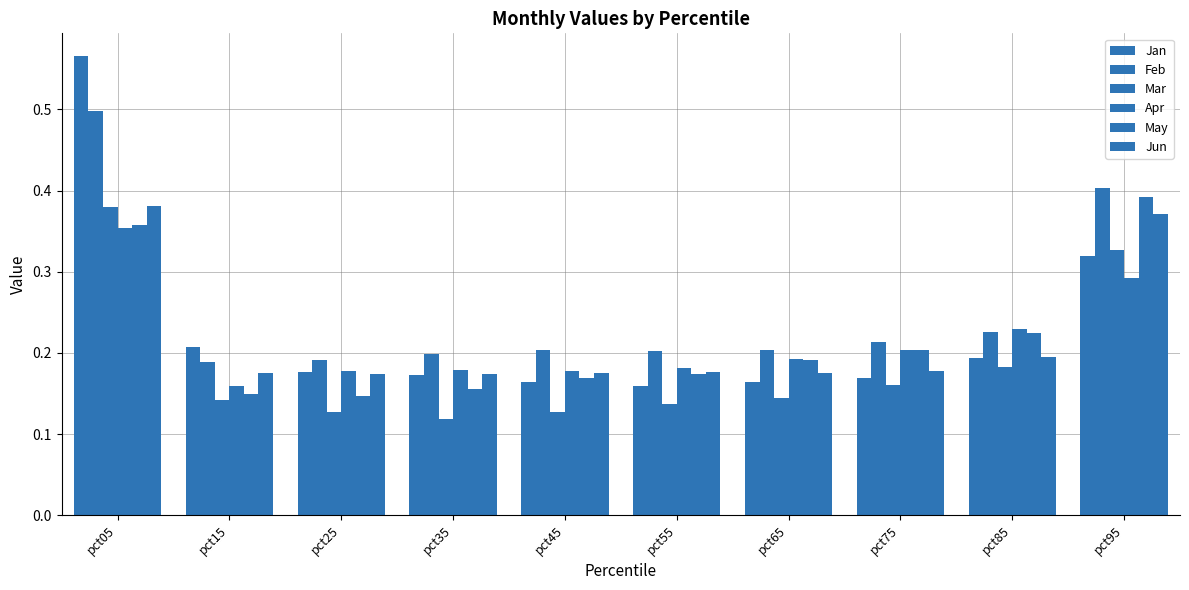

Does the chart contain stacked bars?

No